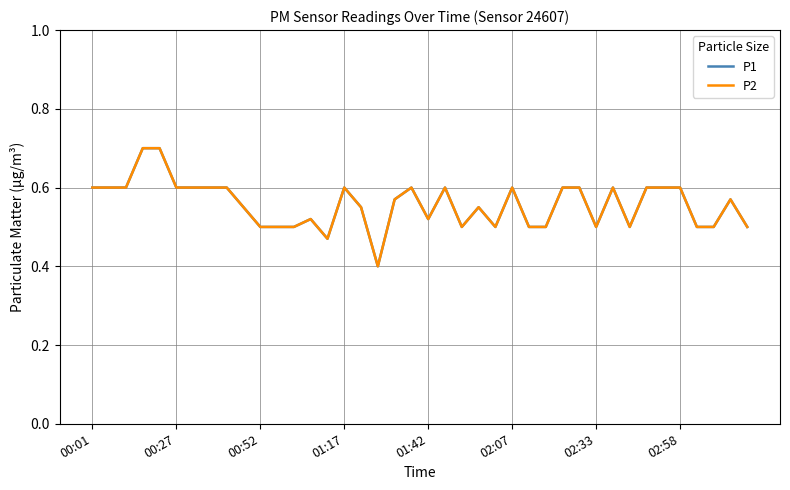

Is this an area chart (filled region under the line)?

No